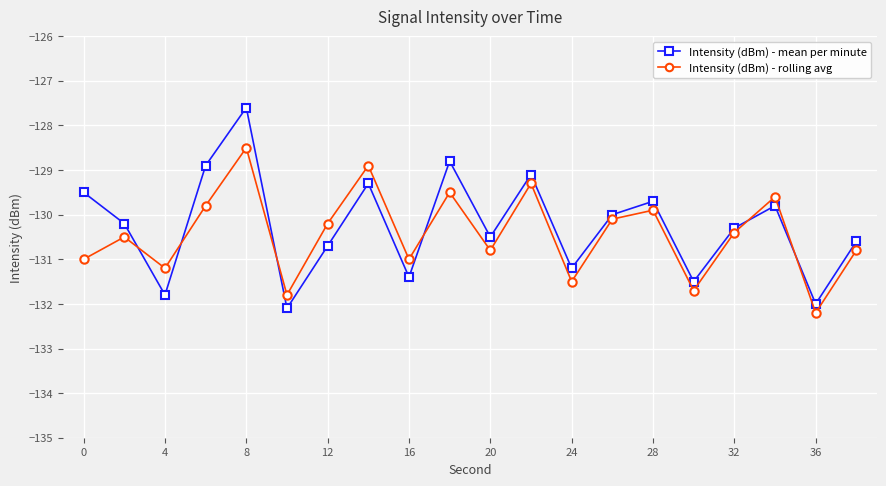

What is the average value of the Intensity (dBm) - rolling avg series?

-130.4